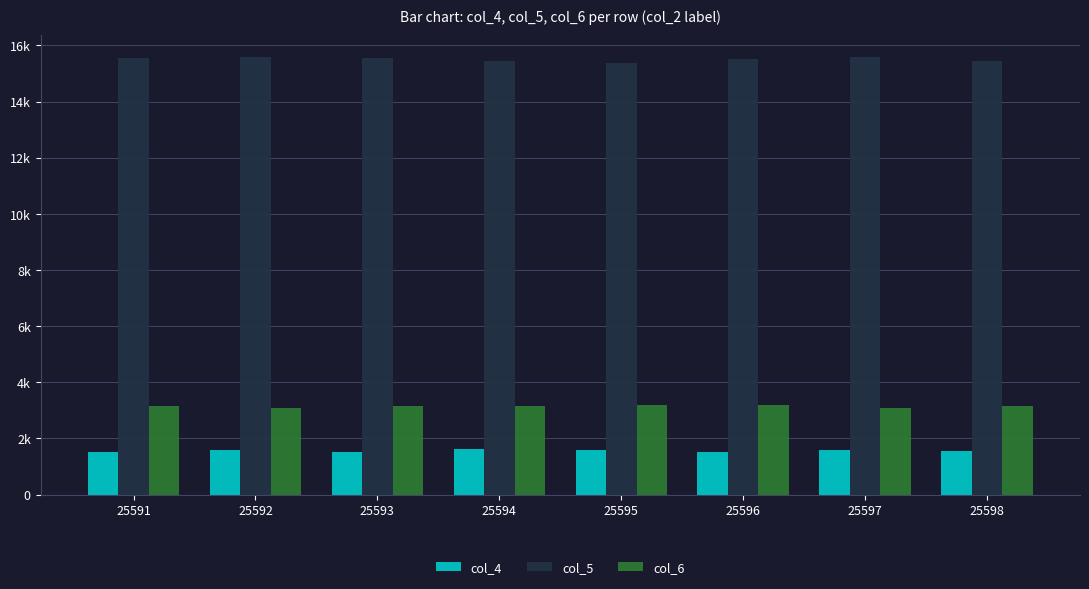

Are the bars horizontal?

No